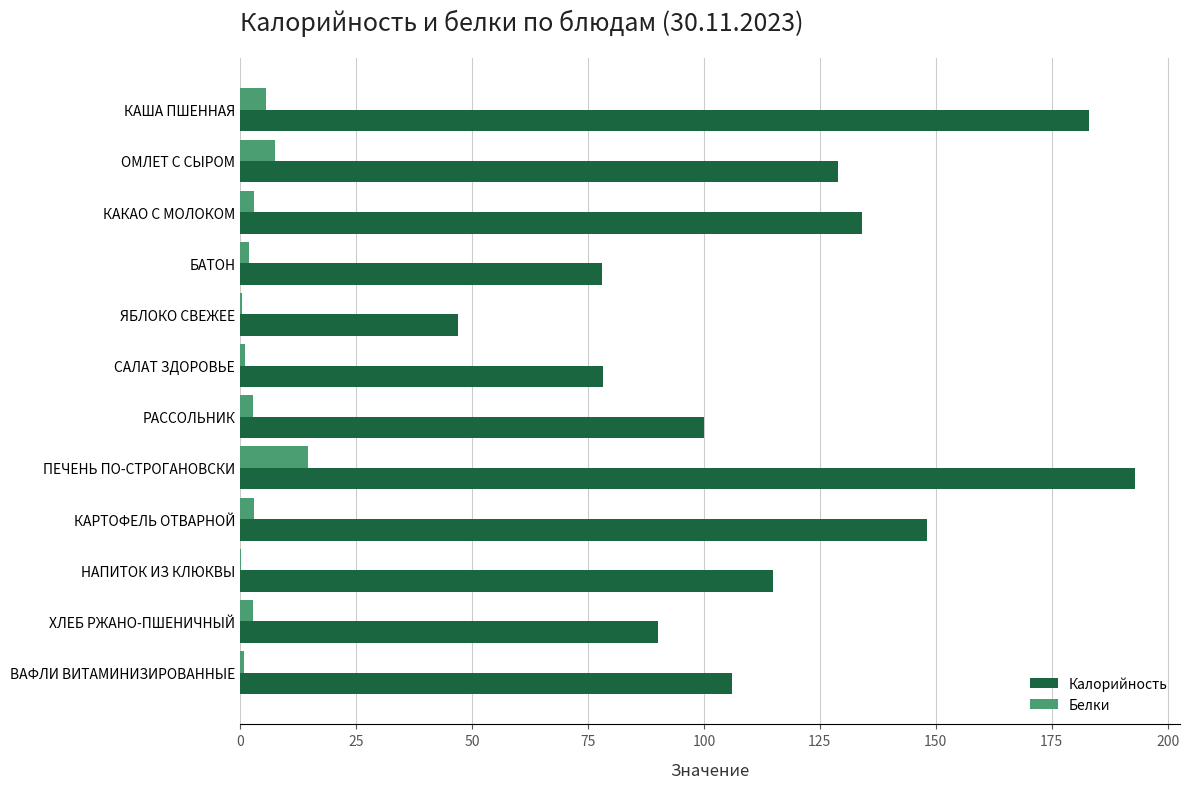

What are all the series names shown in the legend?

Калорийность, Белки